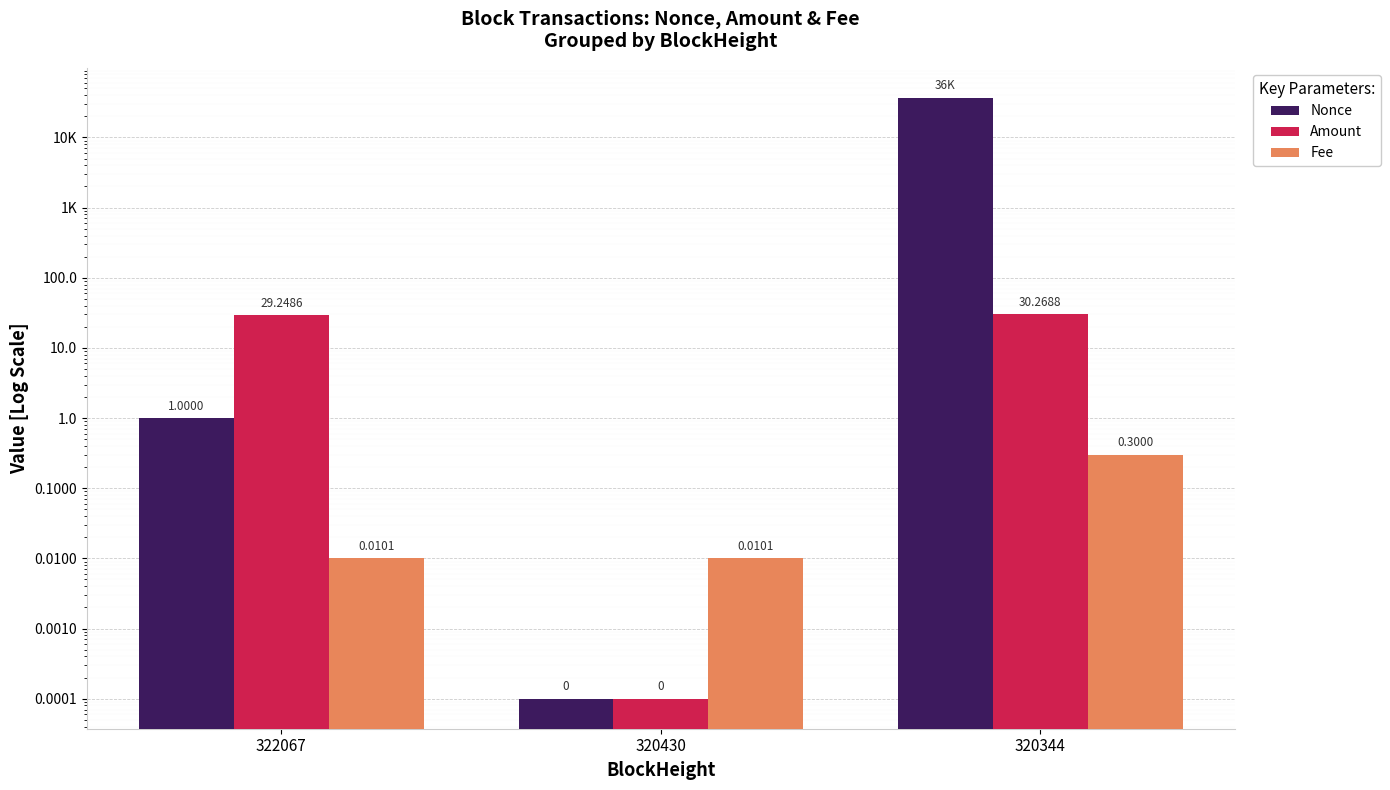

How many categories are shown in the chart?

3